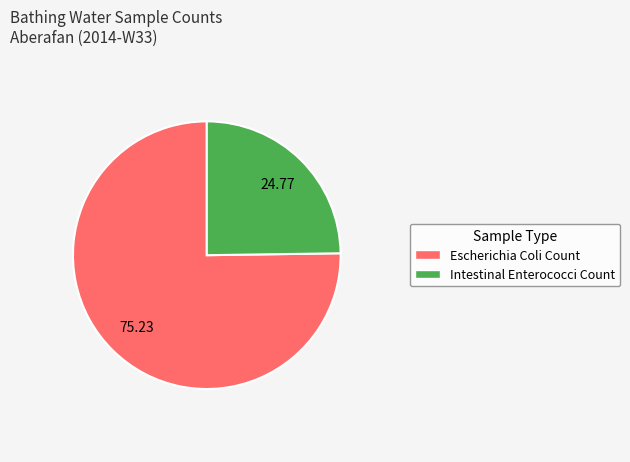

What is the smallest slice in the pie chart?

Intestinal Enterococci Count